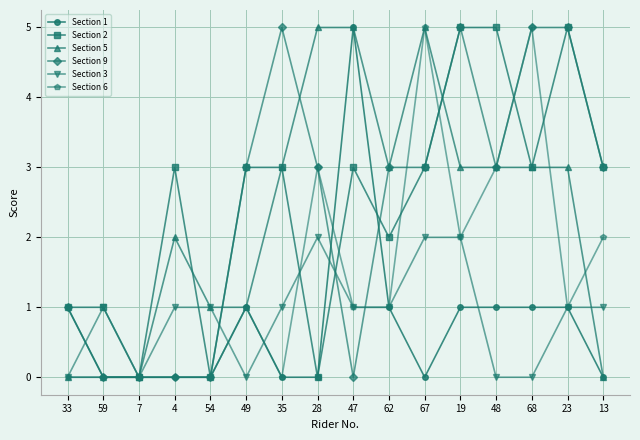

What are all the series names shown in the legend?

Section 1, Section 2, Section 5, Section 9, Section 3, Section 6